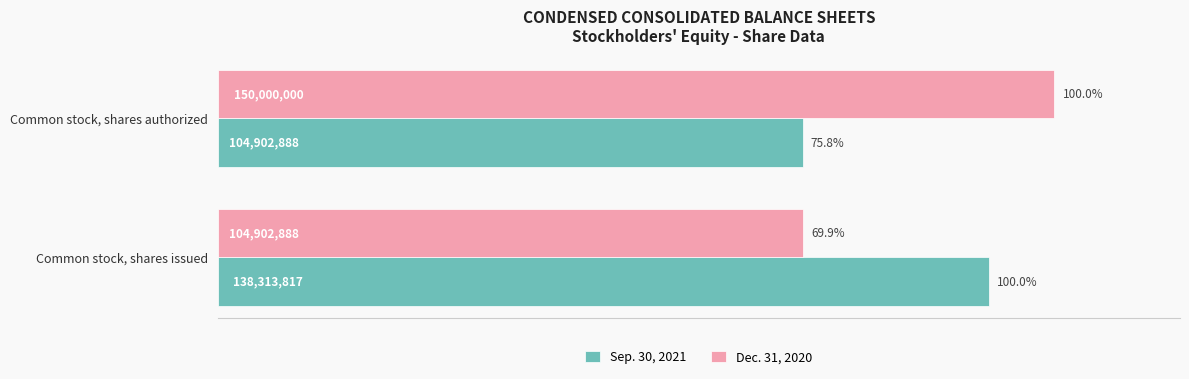

Which series has the largest range (max minus min)?

Dec. 31, 2020